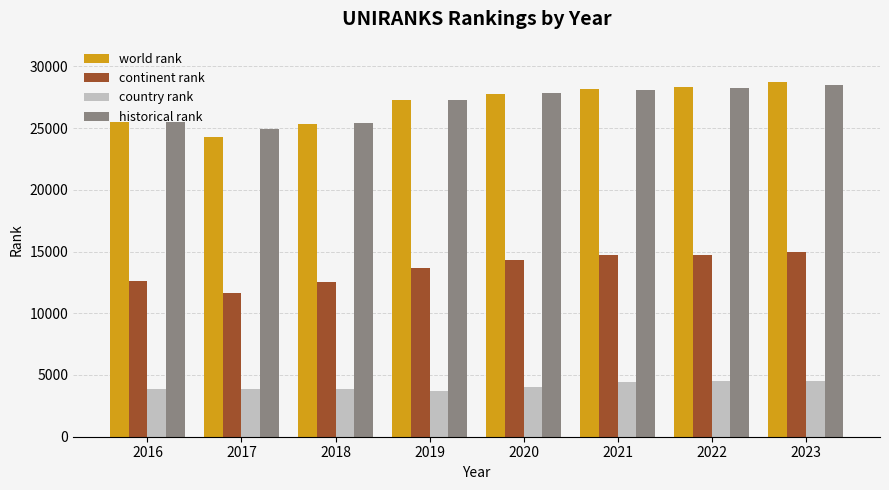

What is the total value across all series at 2017?

64596.5